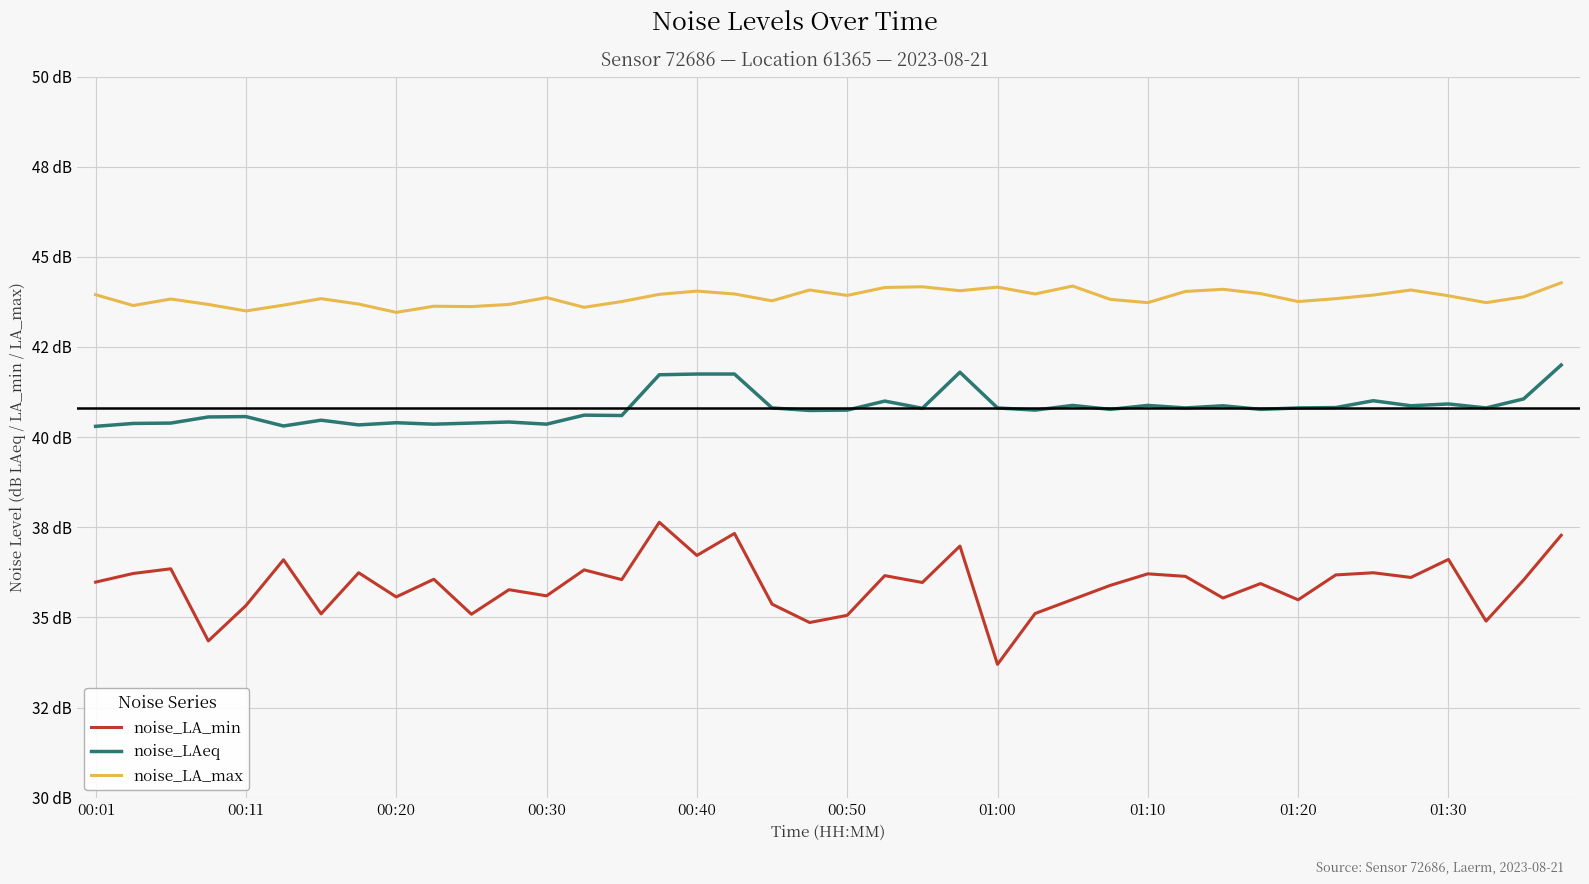

Does the chart have visible grid lines?

Yes